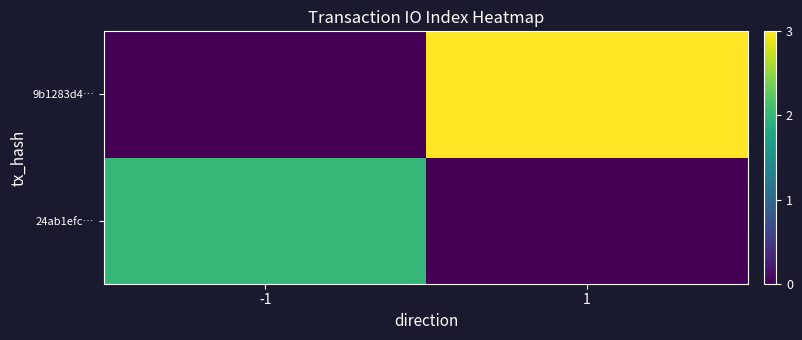

List the series in order of their peak value, highest first.

9b1283d4…, 24ab1efc…